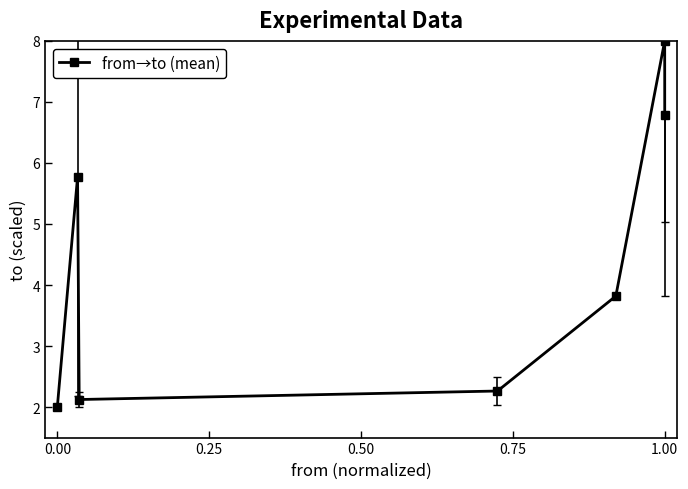

Reading left to right, extract all data points from this chart.

2.0	5.8	2.1	2.3	3.8	8.0	6.8